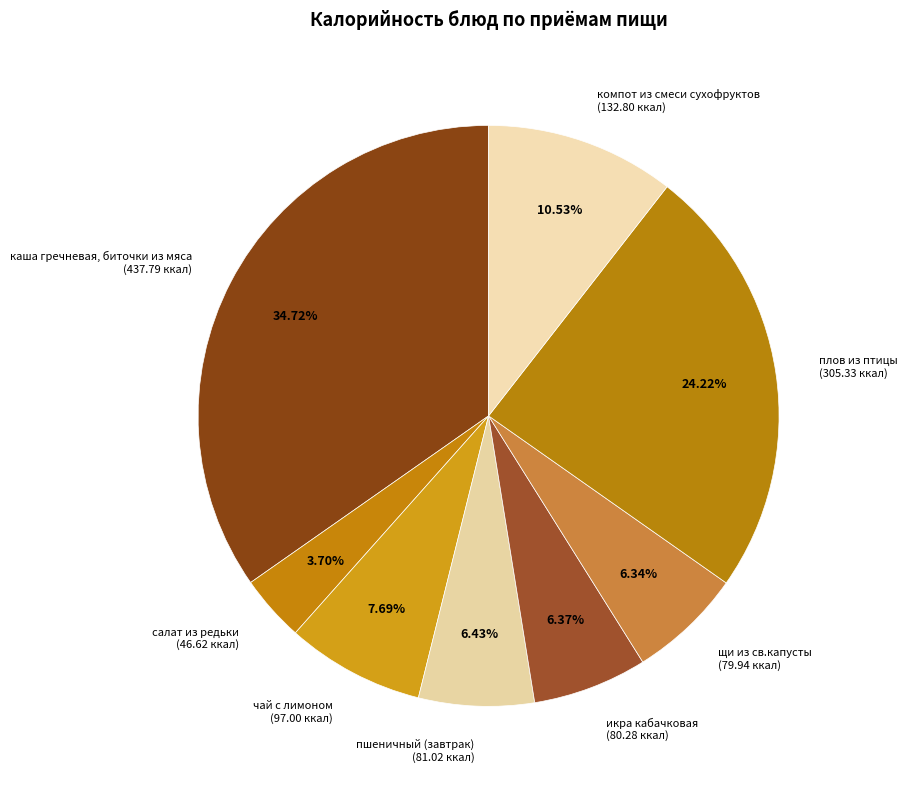

Which category has the biggest portion of the pie?

каша гречневая, биточки из мяса